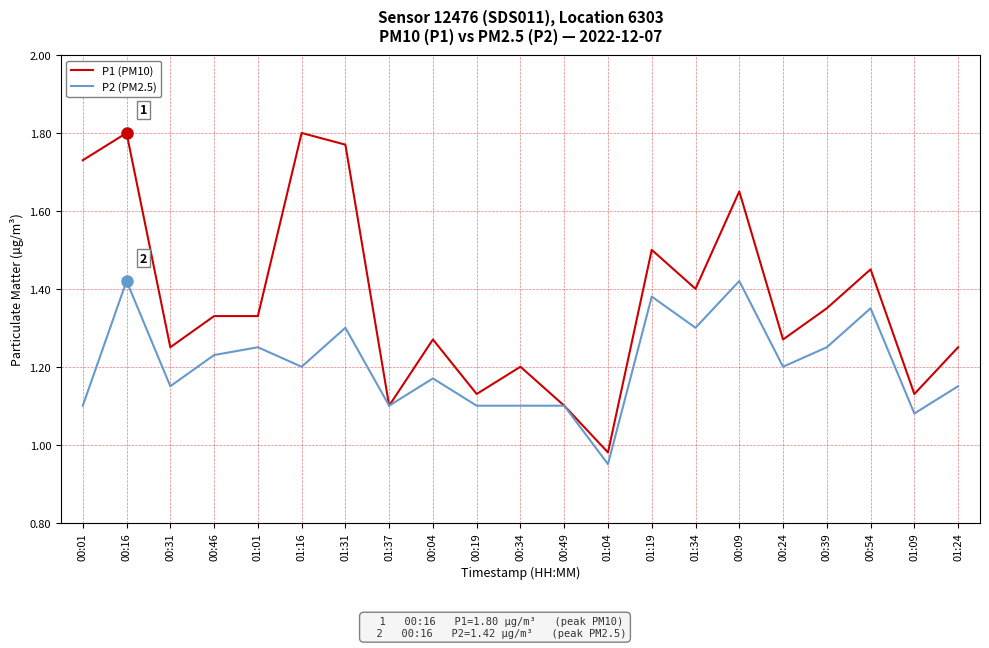

True or false: P2 (PM2.5) has a value of 1.2 at 01:16.

True